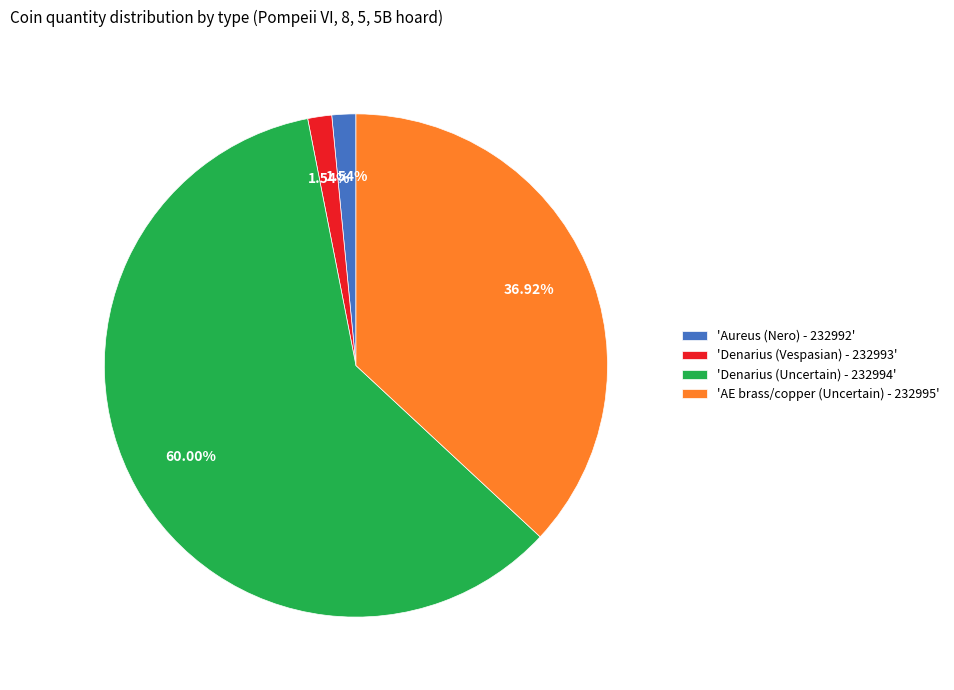

Which has a higher value, 'AE brass/copper (Uncertain) - 232995' or 'Aureus (Nero) - 232992'?

'AE brass/copper (Uncertain) - 232995'